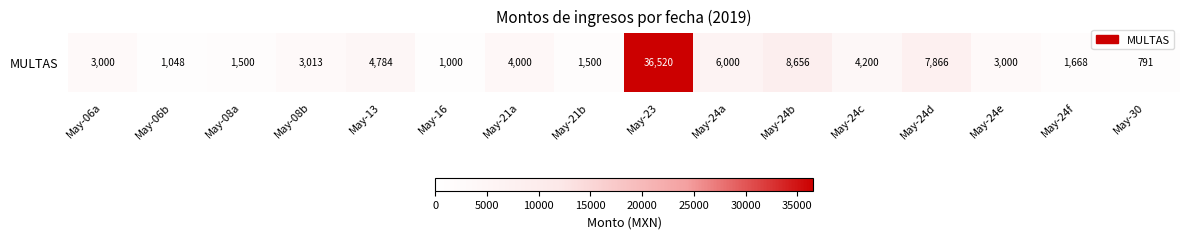

The value at May-08a is 1500. True or false?

True